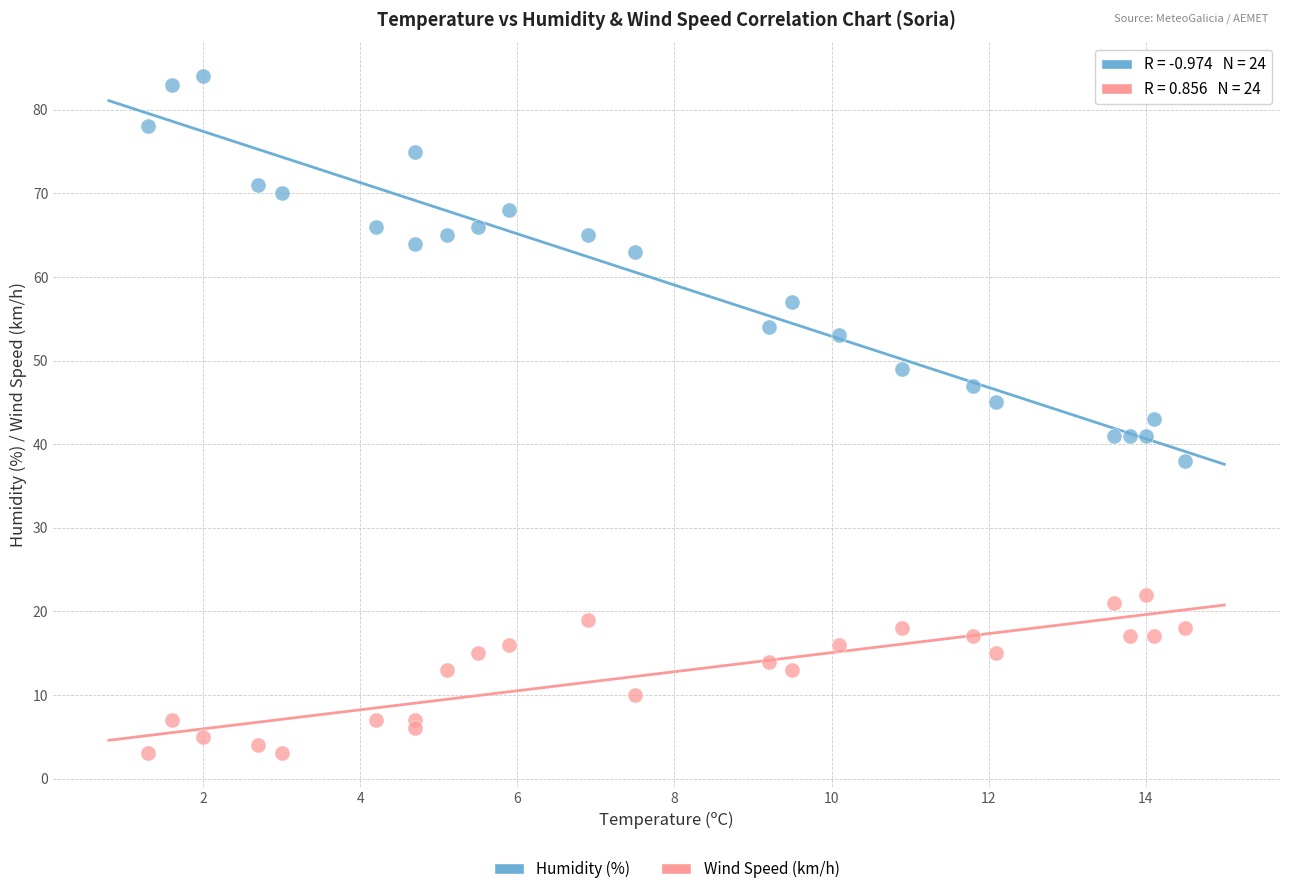

Which series has the widest spread of Y values?

Humidity (%)